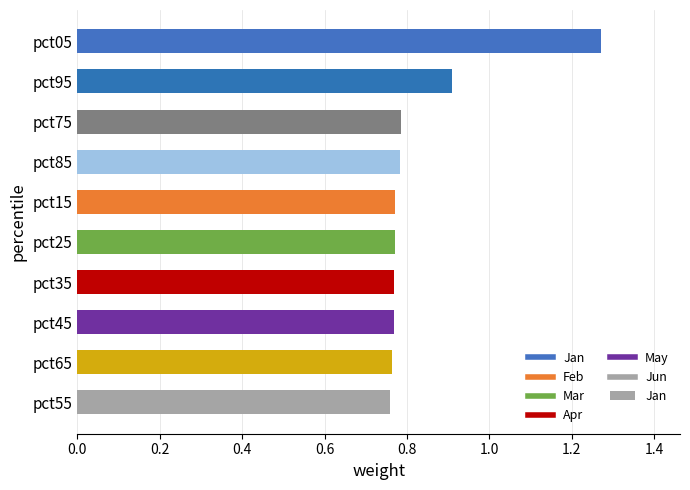

What is the difference between the maximum and minimum values?

0.5